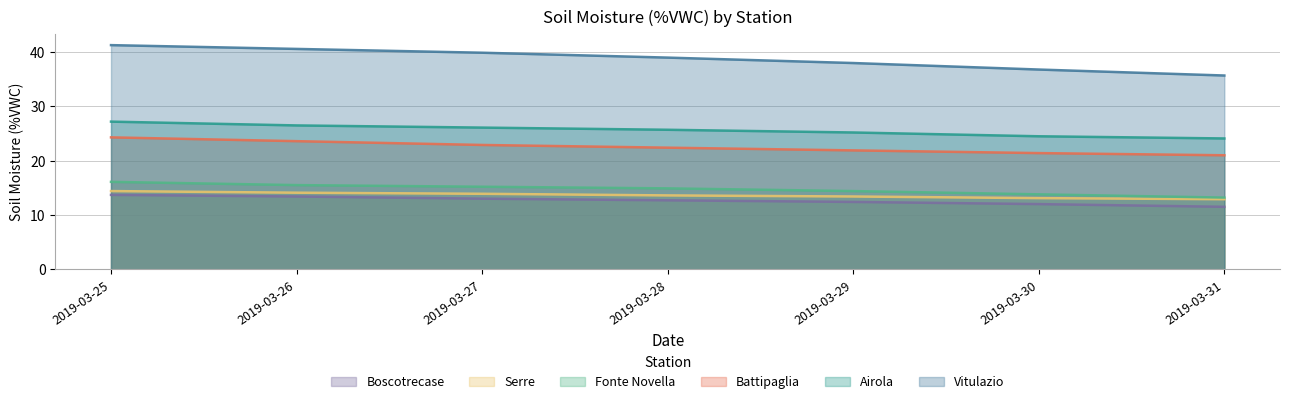

What is the difference between the second highest and minimum values in the Serre series?

1.2